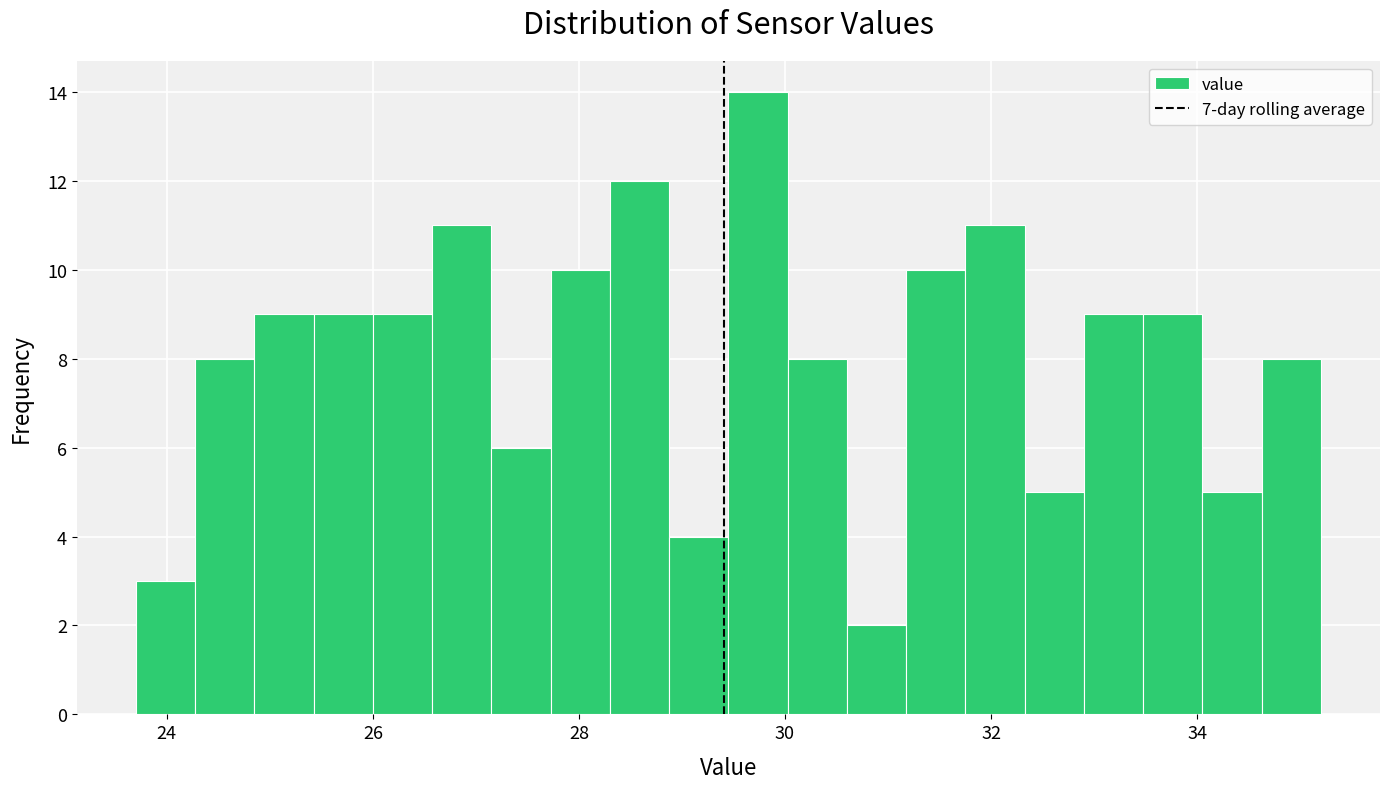

Around what value on the x-axis is the tallest bar? Give the approximate position of its centre, as read against the axis.

29.8